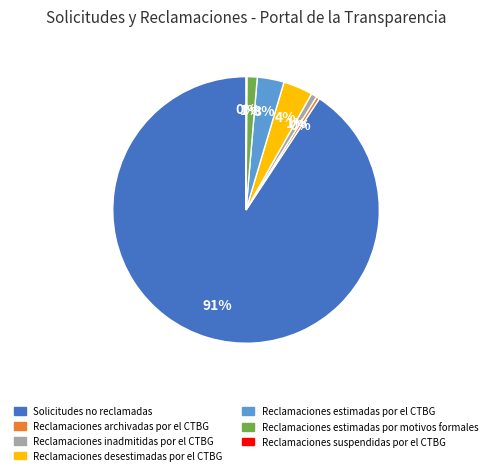

To the nearest percent, what is the average slice percentage?

14%